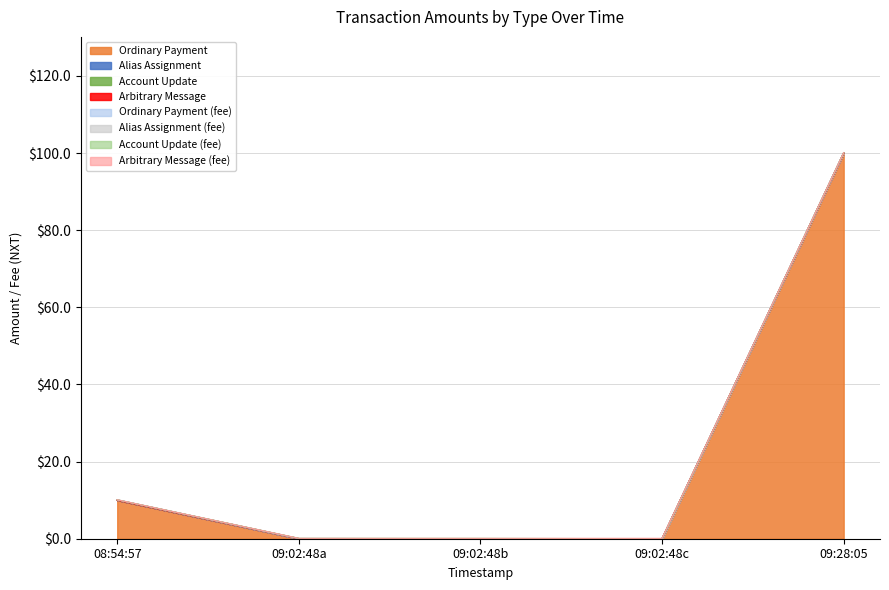

Which series has the widest spread of values?

Ordinary Payment